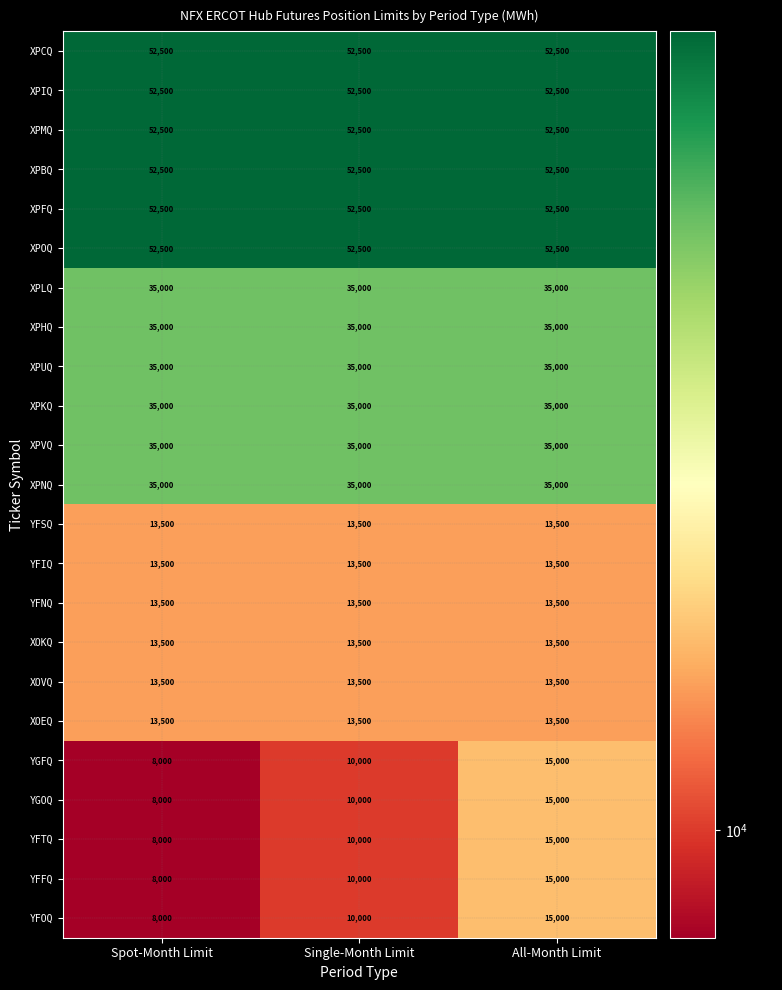

At how many categories does at least one series exceed 42500?

3